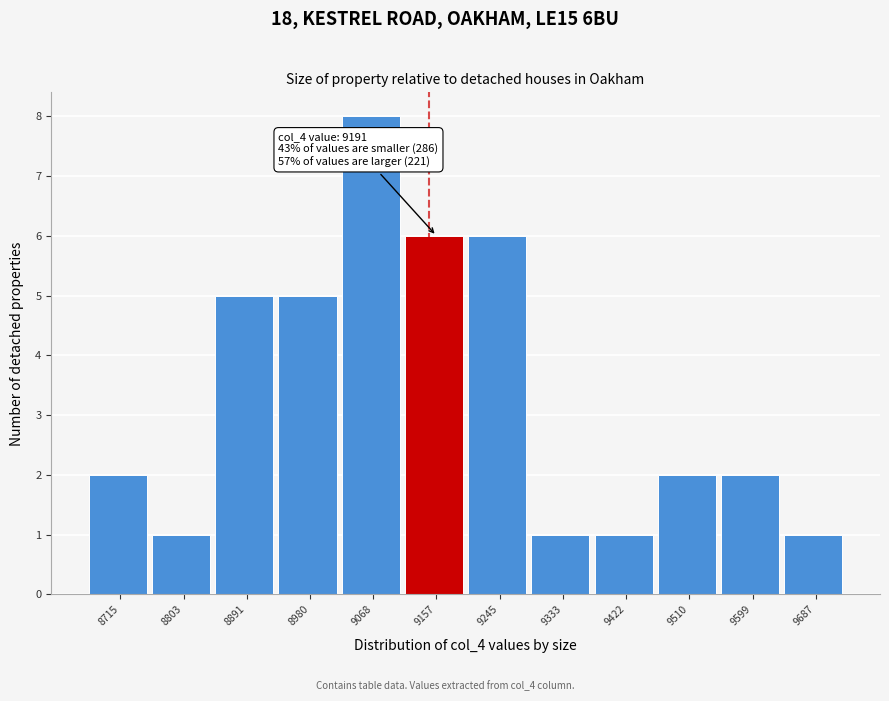

Reading right to left, transcribe all the data shown in this chart.

9687=1	9599=2	9510=2	9422=1	9333=1	9245=6	9157=6	9068=8	8980=5	8891=5	8803=1	8715=2